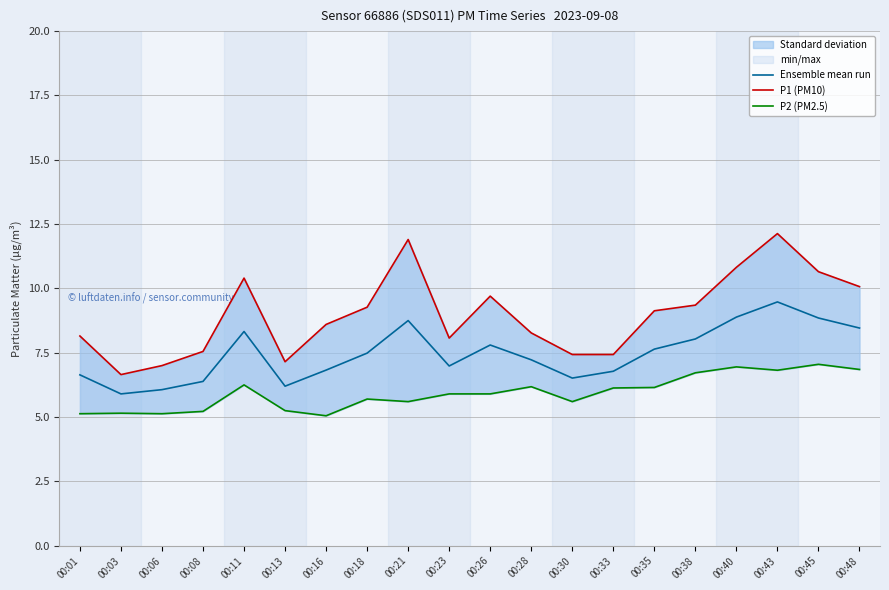

Is it true that Ensemble mean run equals 8.9 at 00:40?

True